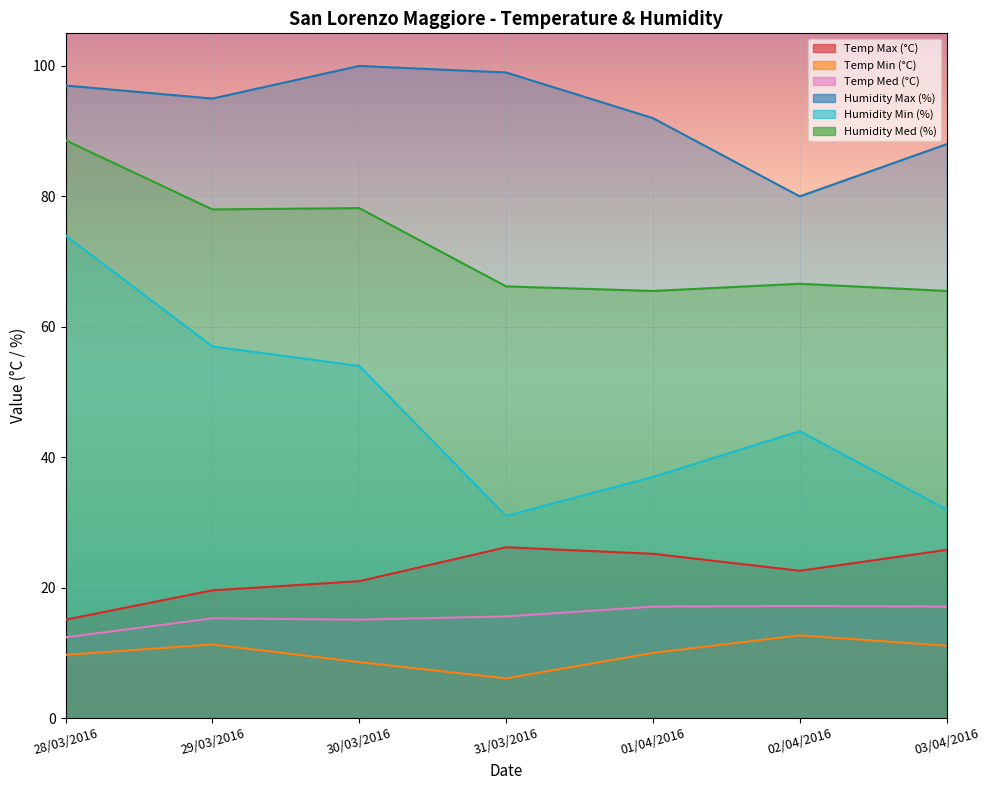

At how many categories does at least one series exceed 61?

7